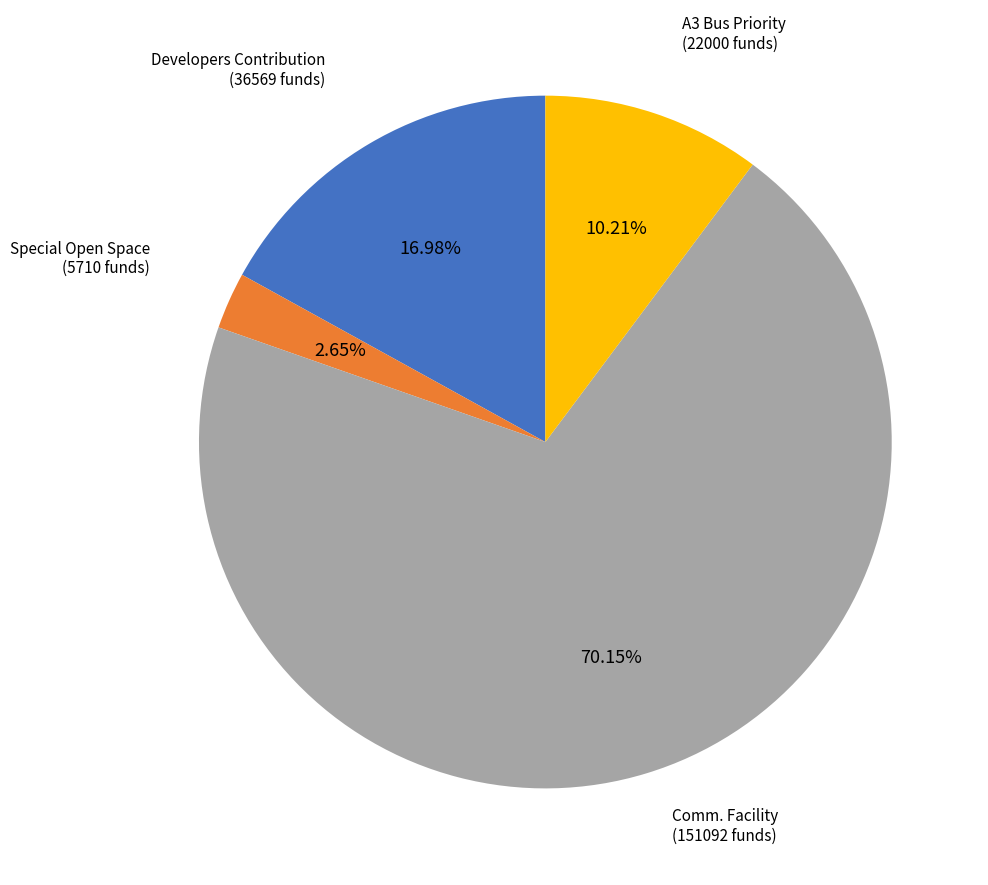

Is there any slice that represents more than half of the pie?

Yes